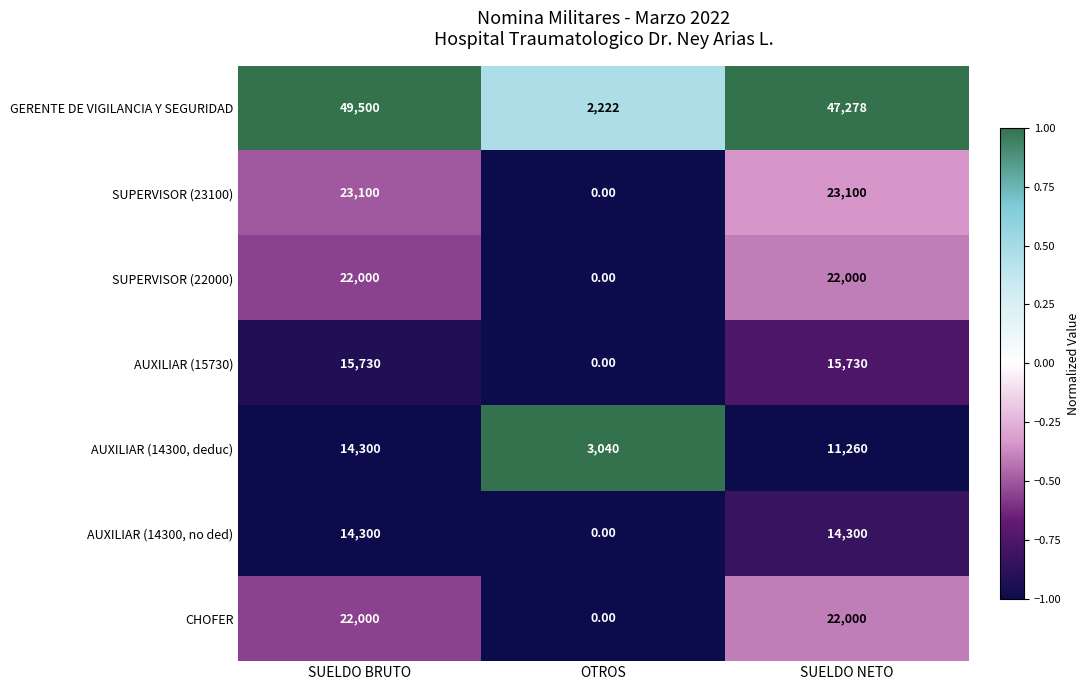

At which label is AUXILIAR (14300, deduc) closest to 8670?

SUELDO NETO